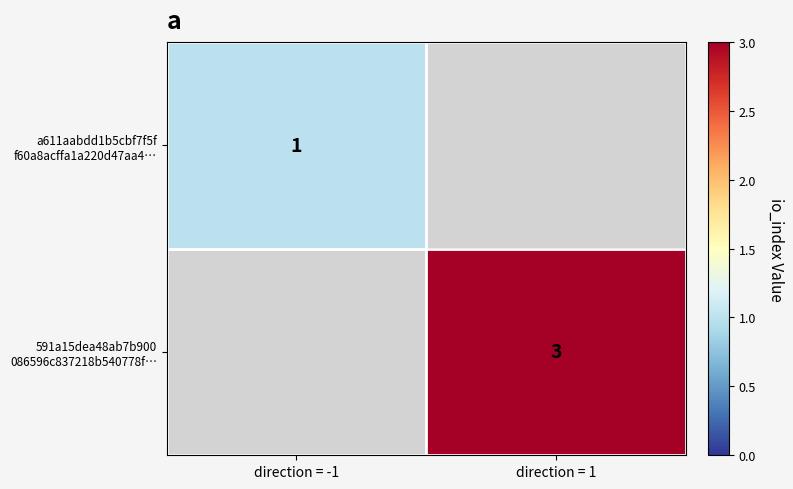

Where is a611aabdd1b5cbf7f5f f60a8acffa1a220d47aa4… nearest to the value 1?

direction = -1